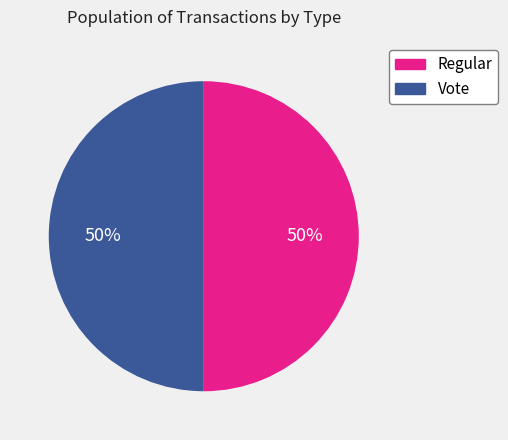

What percentage is the Vote slice, to the nearest percent?

50%